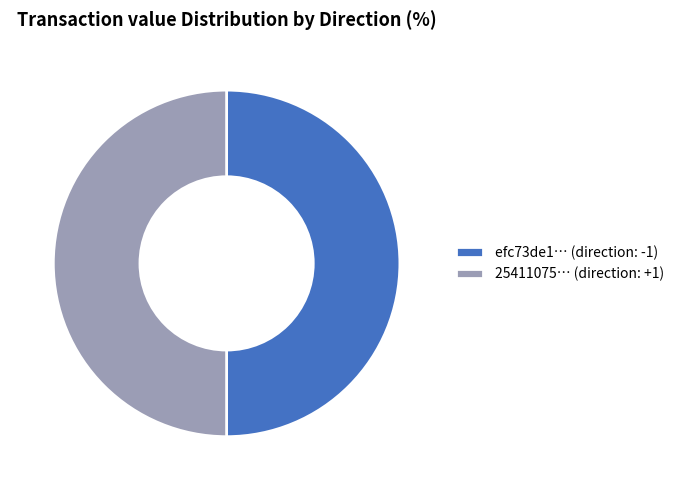

What is the ratio of the value at efc73de1… (direction: -1) to the value at 25411075… (direction: +1)?

1.0